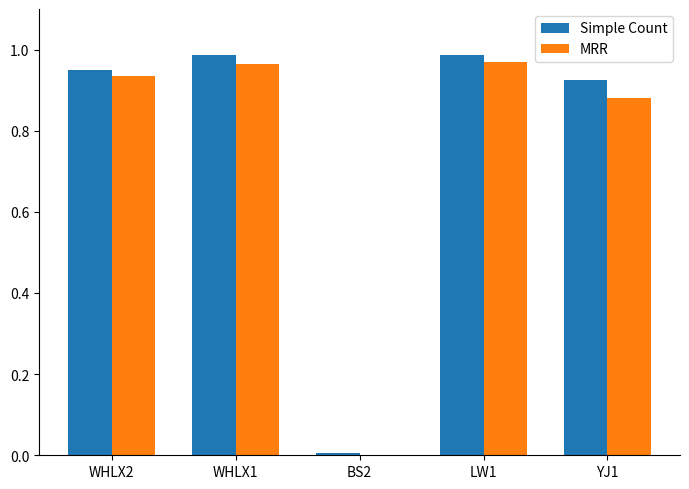

What is the total value across all series at LW1?

2.0